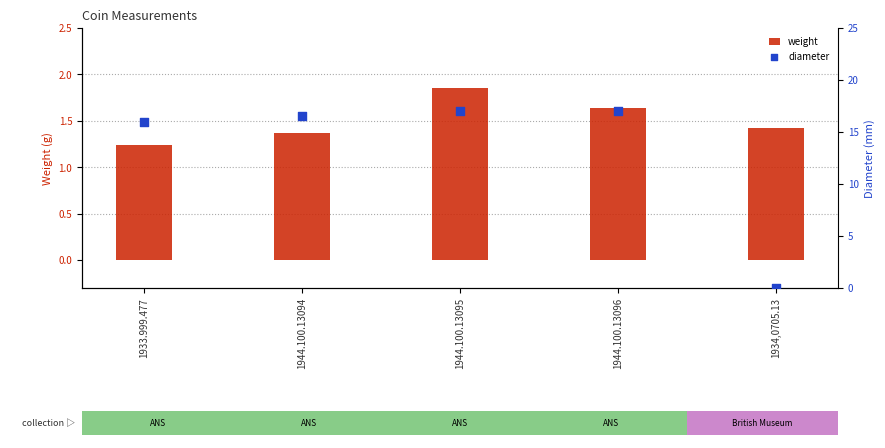

Which series has the largest total across all categories?

diameter